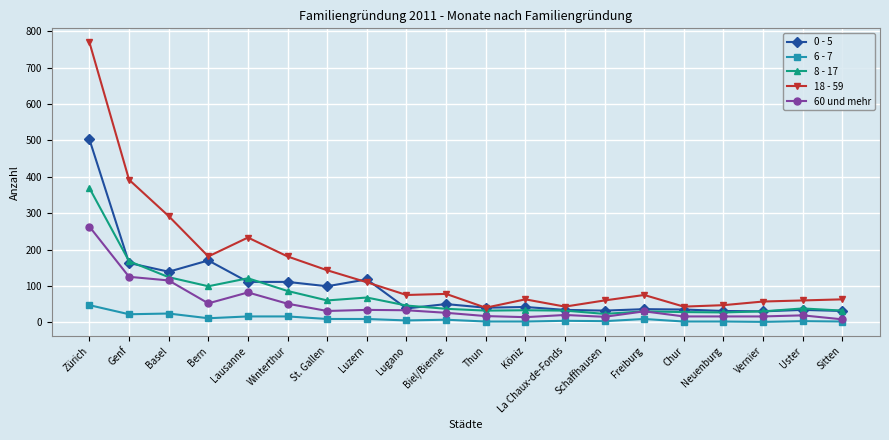

What is the sum of the 60 und mehr values at Luzern and Freiburg?

64